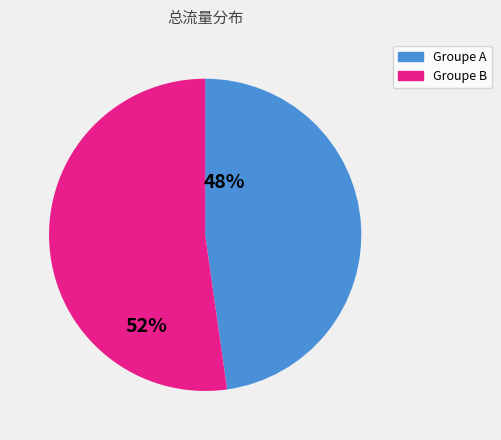

Is there any slice that represents more than half of the pie?

Yes